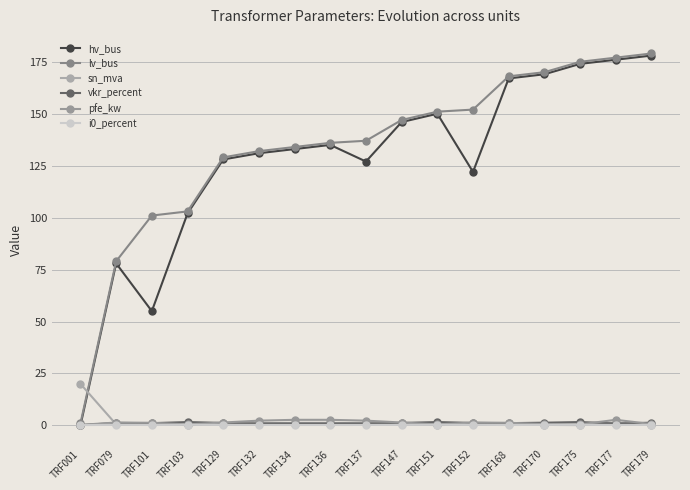

After their last crossing, which series has the higher values: vkr_percent or i0_percent?

vkr_percent